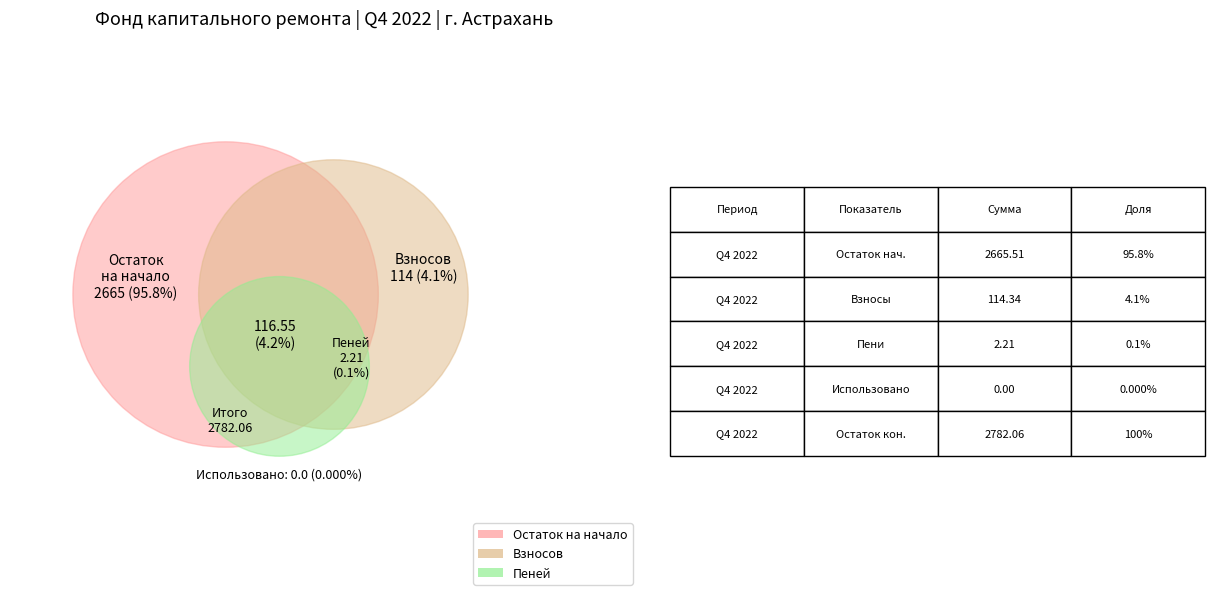

How much of the chart is everything except Доходов?

100.0%